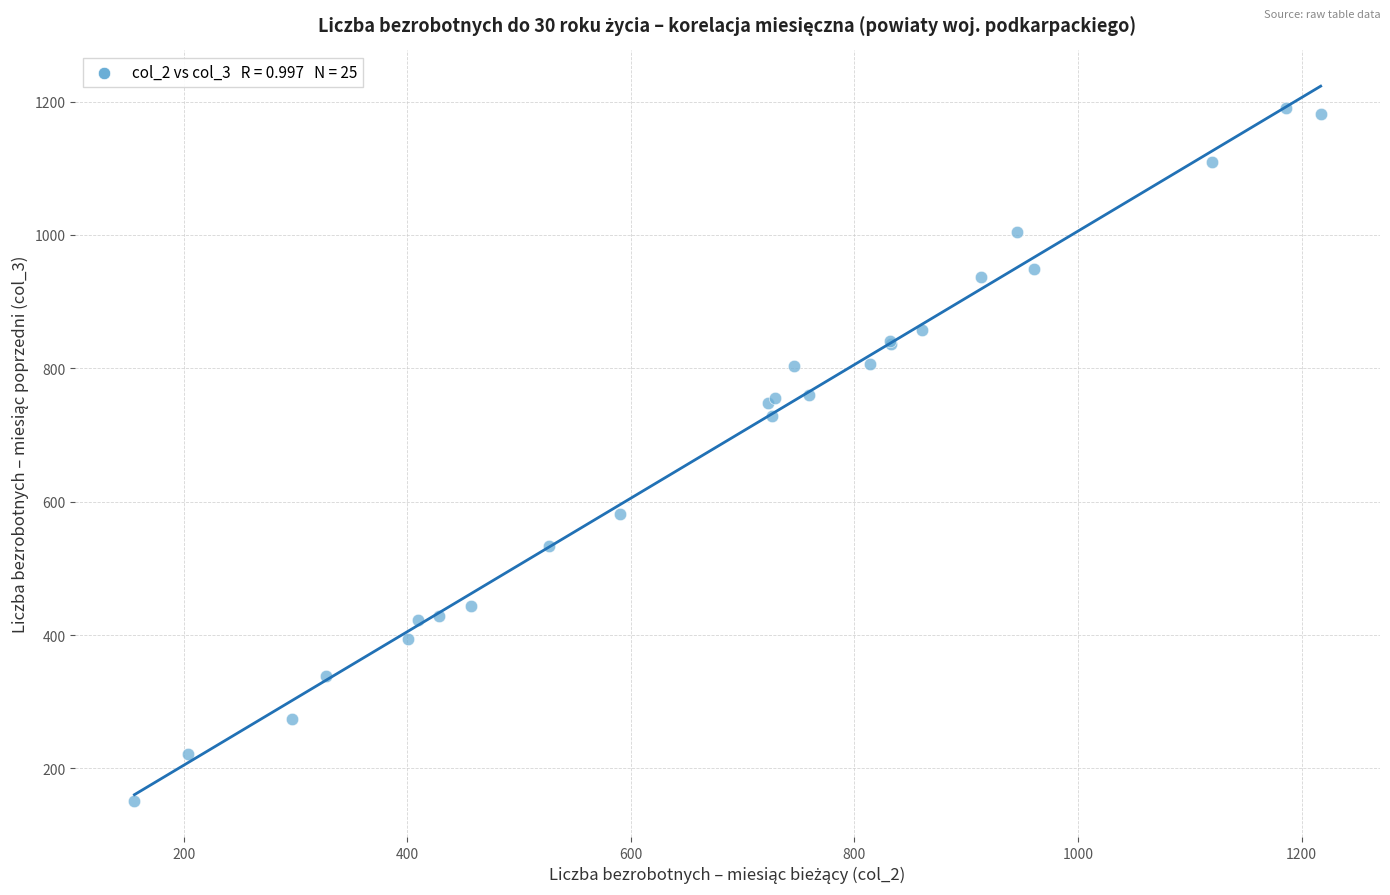

What Y value in the scatter plot is closest to 670?

728